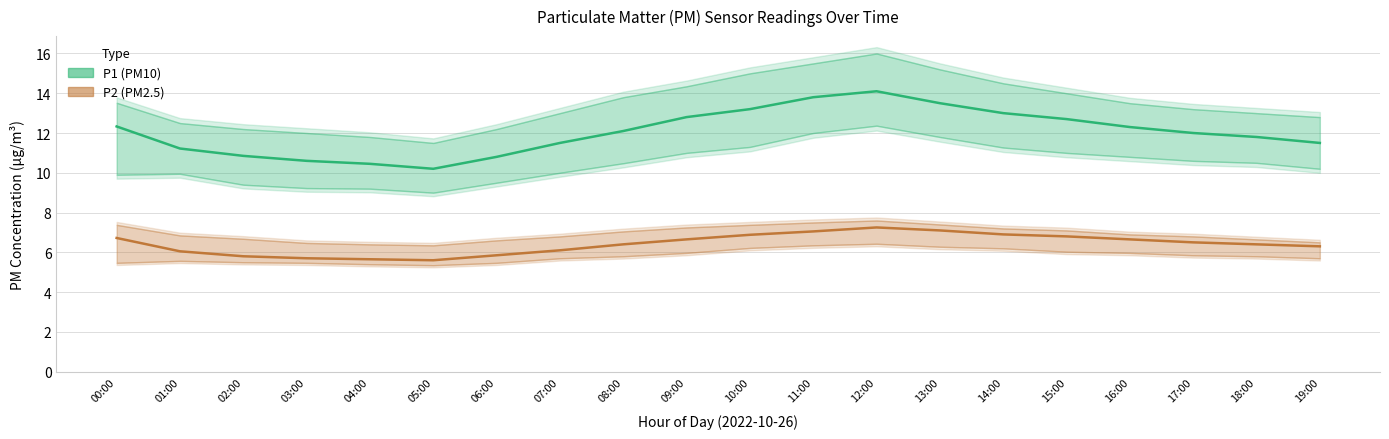

List the series in order of their overall mean, highest first.

P1 (PM10), P2 (PM2.5)